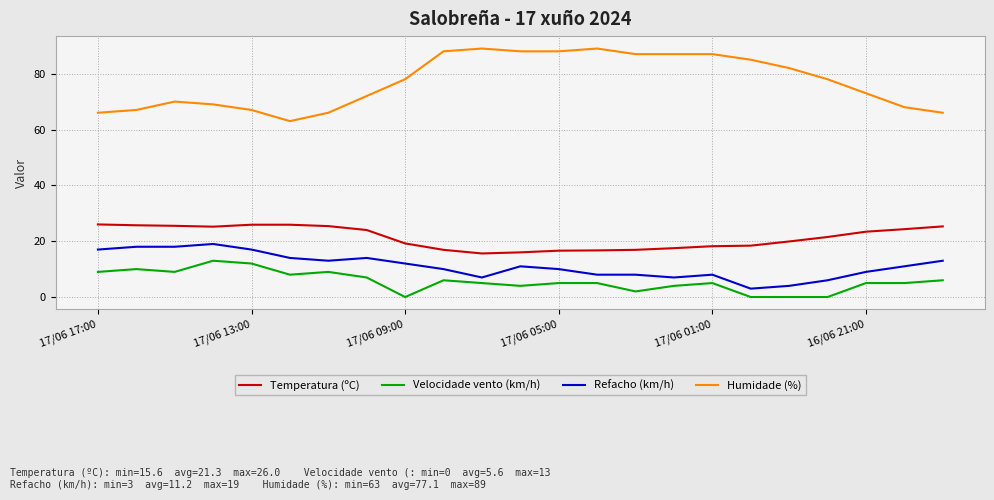

True or false: Velocidade vento (km/h) and Temperatura (ºC) cross at least once.

False